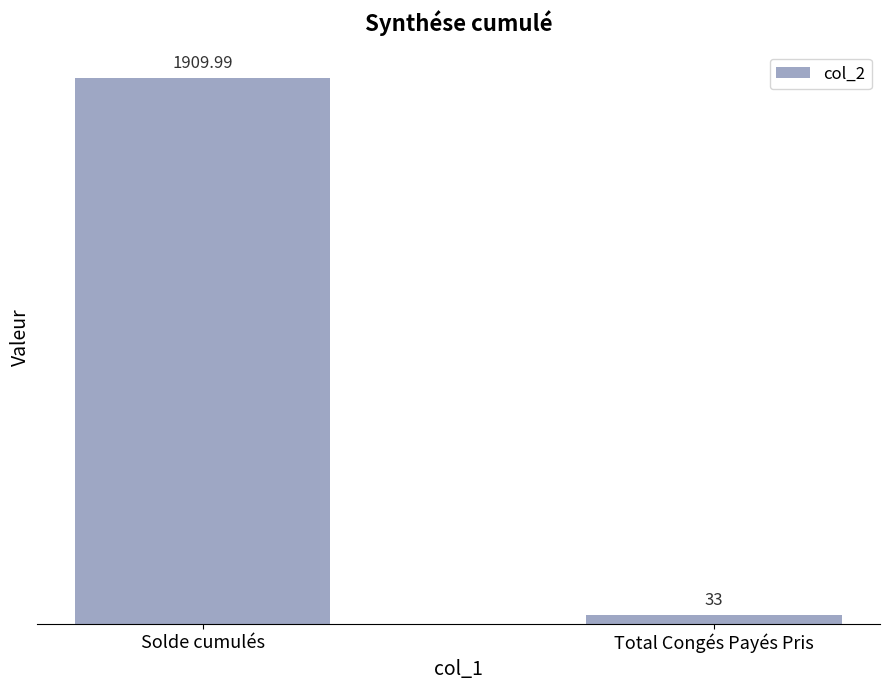

The value at Solde cumulés is 1910.0. True or false?

True